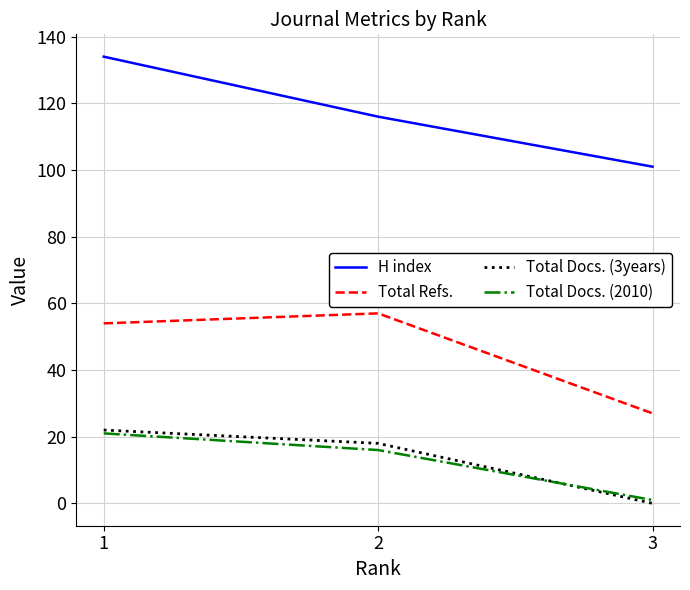

Reading right to left, list all the values displayed in this chart.

H index: 101	116	134
Total Refs.: 27	57	54
Total Docs. (3years): 0	18	22
Total Docs. (2010): 1	16	21